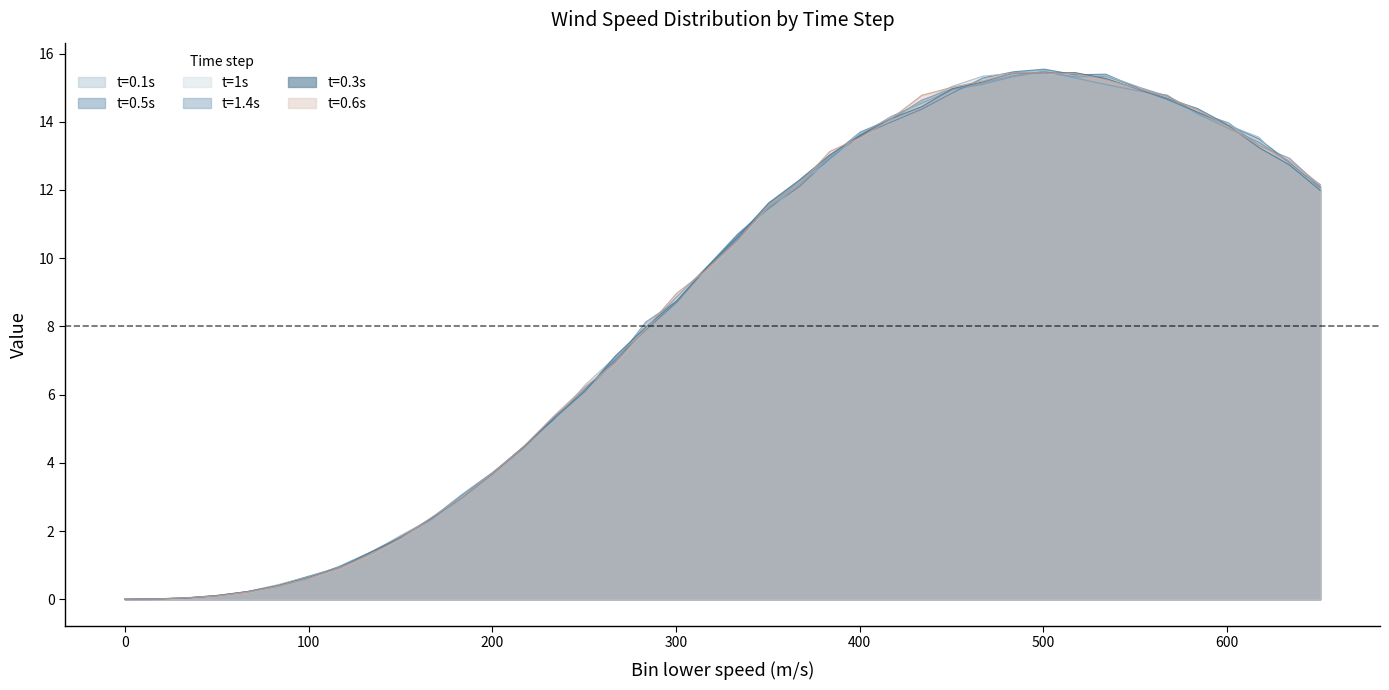

Between 66.7423 and 350.397, which is larger?

350.397